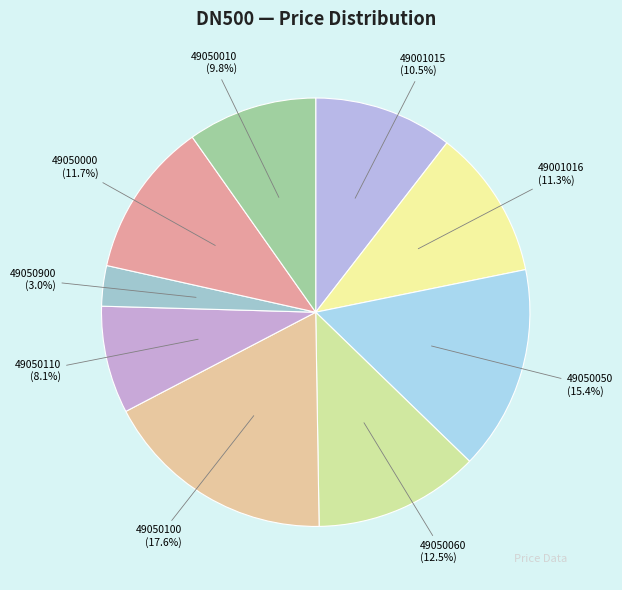

How many slices are in this pie chart?

9